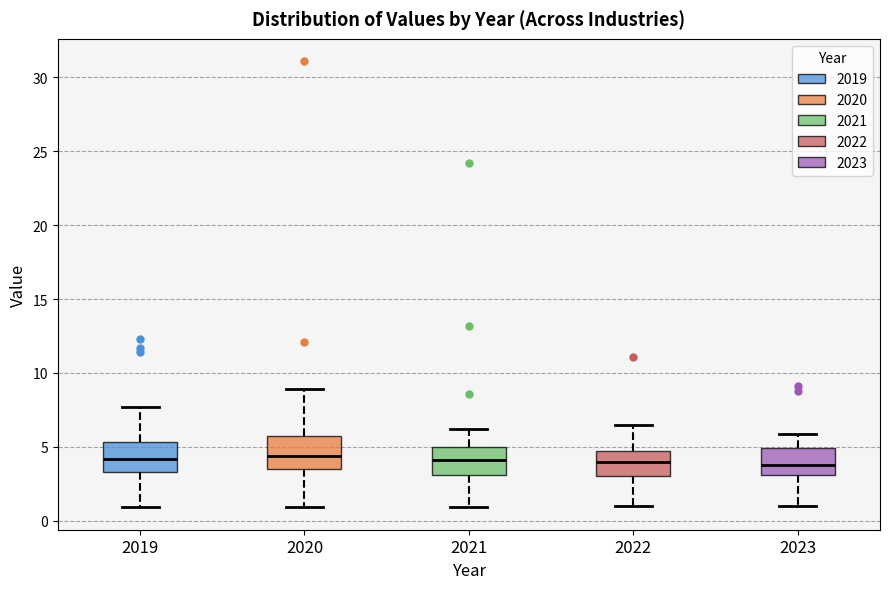

Where is the lower edge of the box at x = 2023 on the y-axis? The values are not printed on the chart, so give them approximately, as read against the axis.

3.0